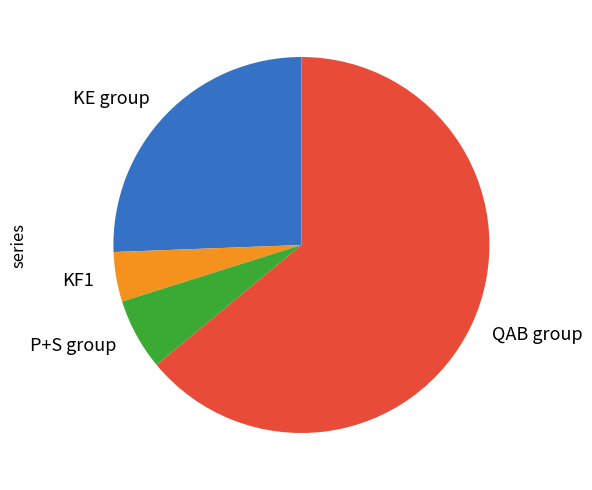

What is the largest slice in the pie chart?

QAB group